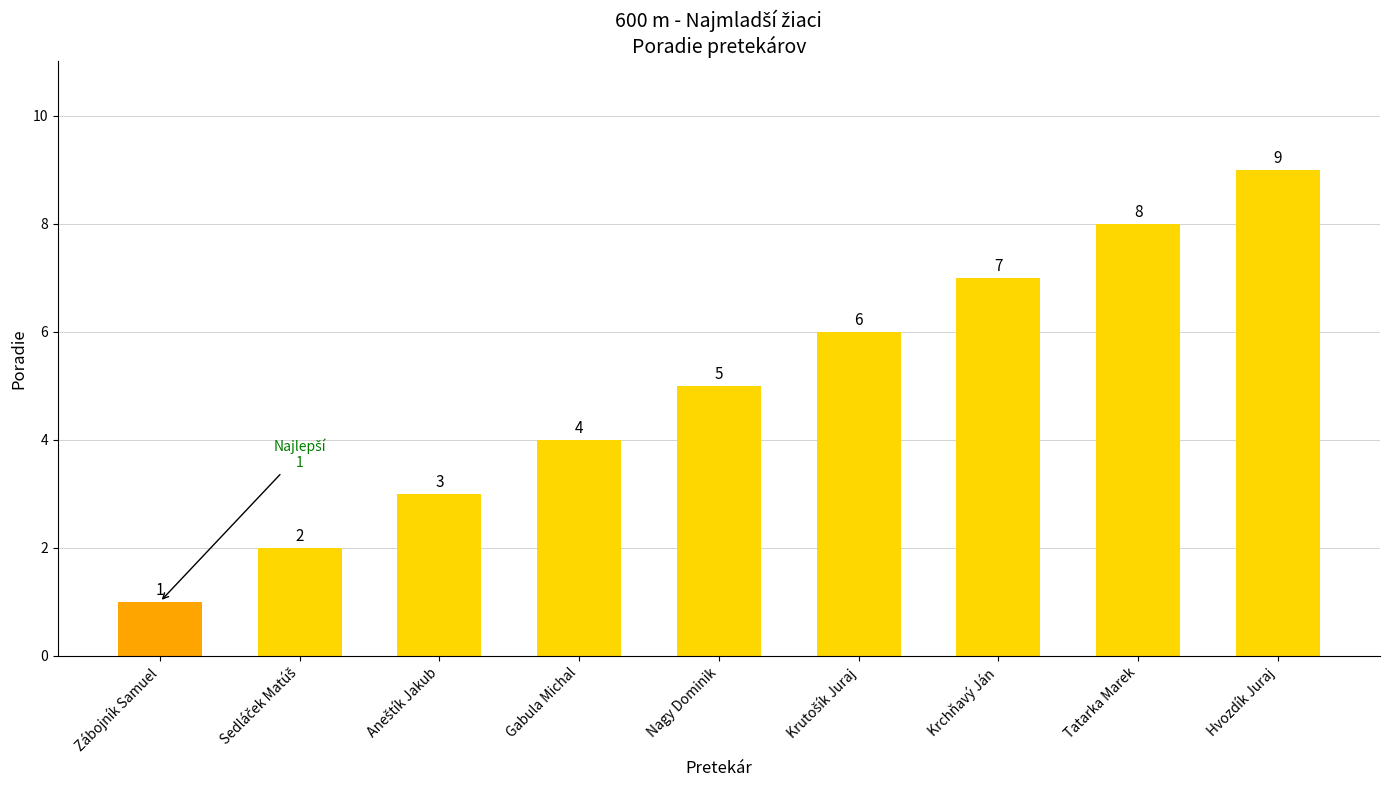

What is the label of the 2nd bar from the right?

Tatarka Marek